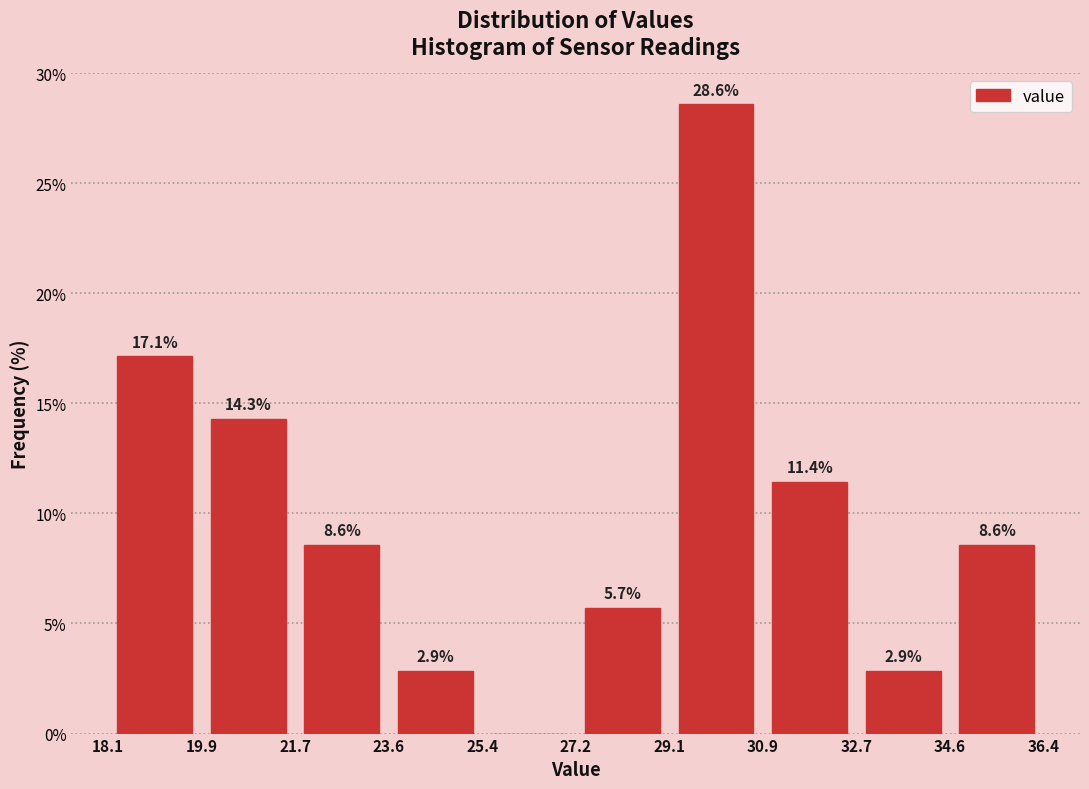

Which range on the x-axis has the tallest bar?

29.1 to 30.9